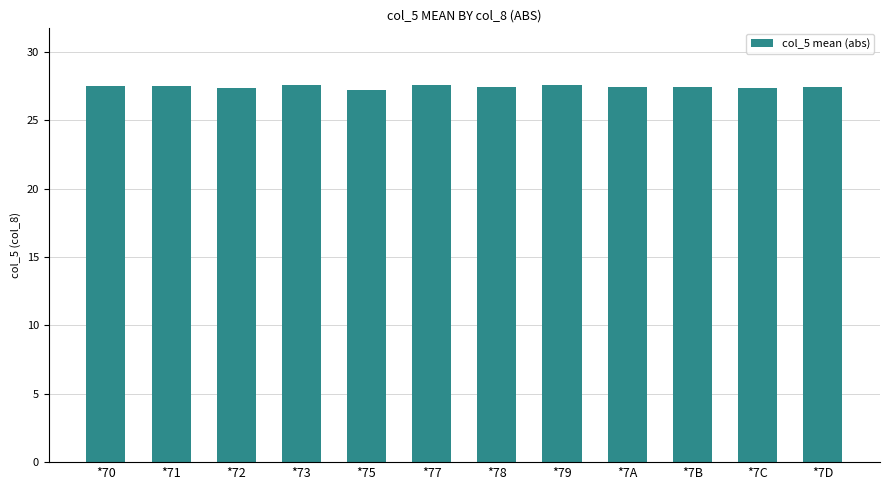

How many bars are there in total?

12